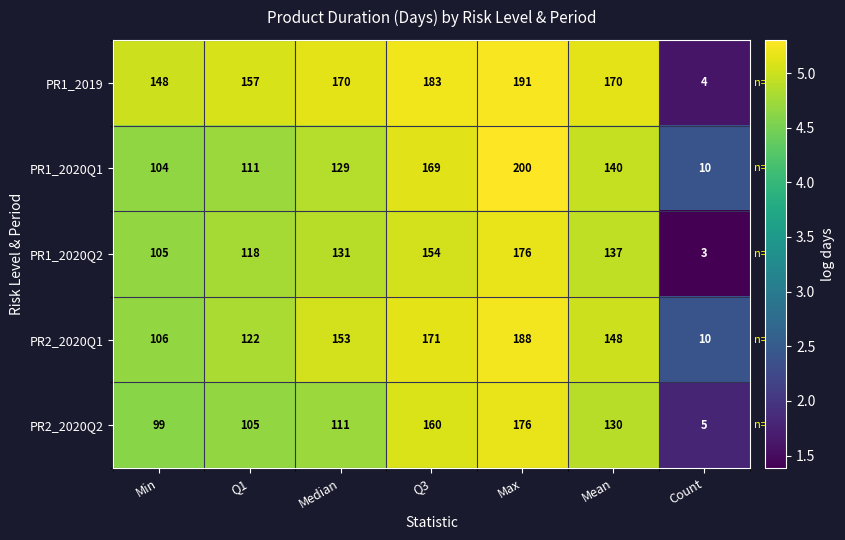

Is it true that PR1_2020Q2 equals 54 at Median?

False